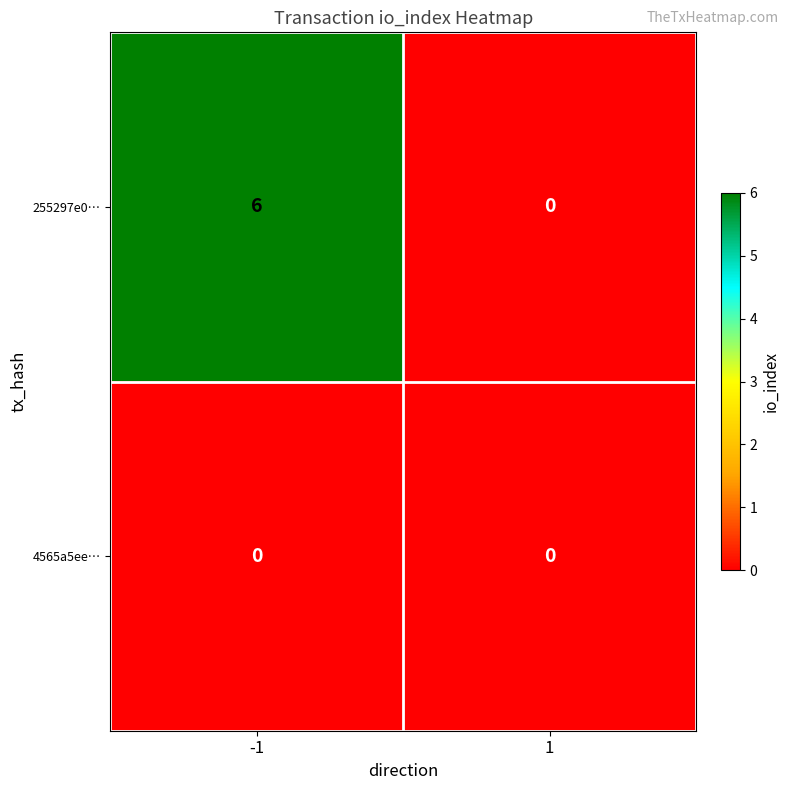

Between -1 and 1, which series saw the biggest shift?

255297e0…